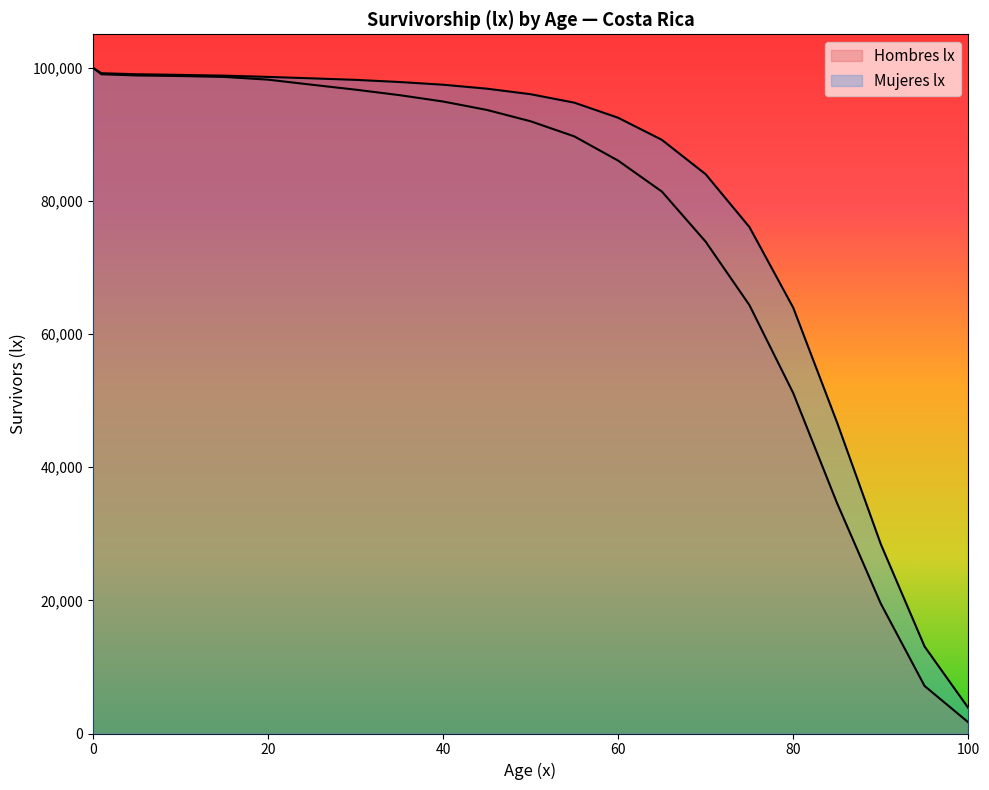

True or false: Hombres lx and Mujeres lx cross at least once.

False